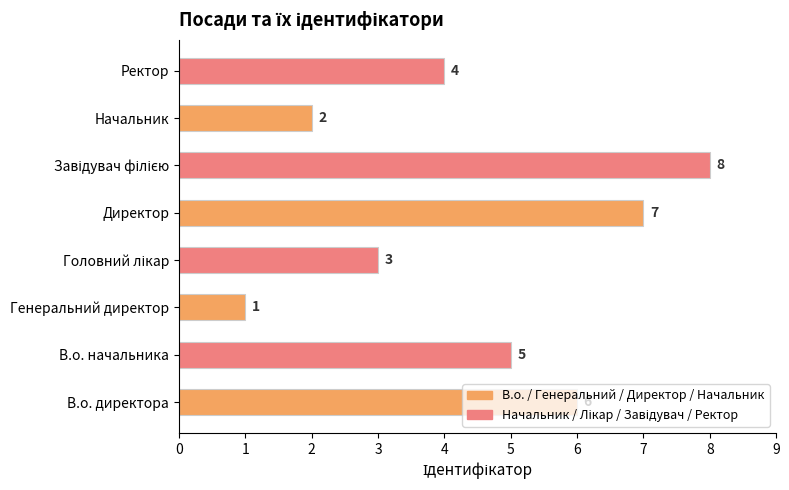

What is the change in value from В.о. директора to Начальник?

-4